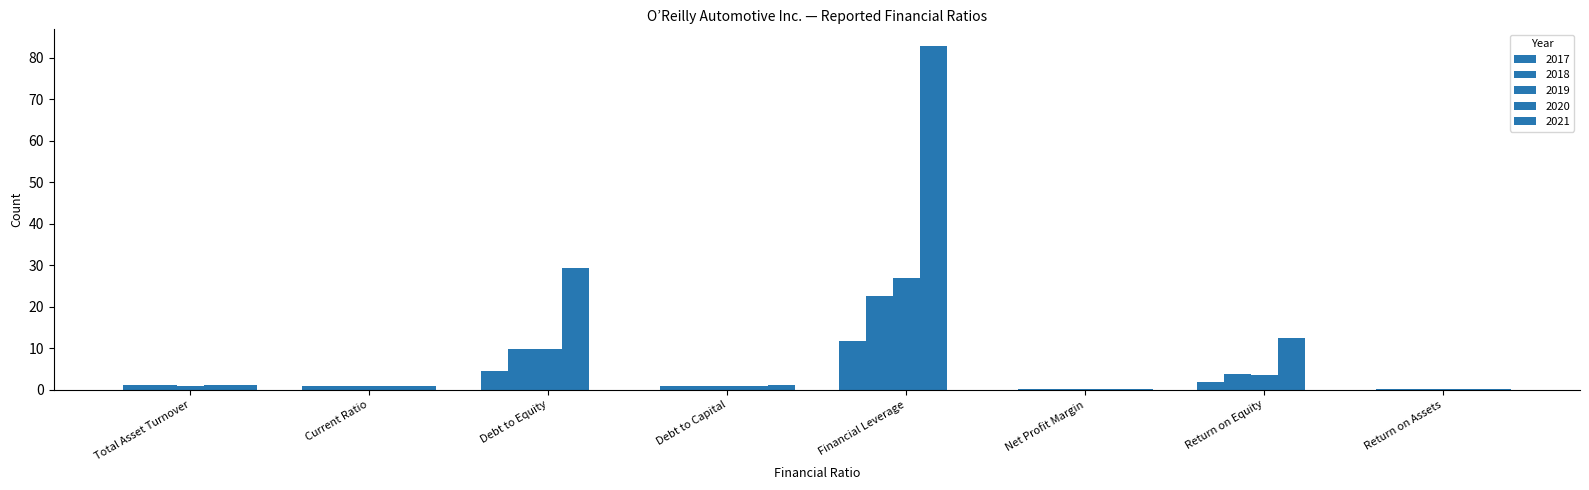

How many series are shown in this chart?

5